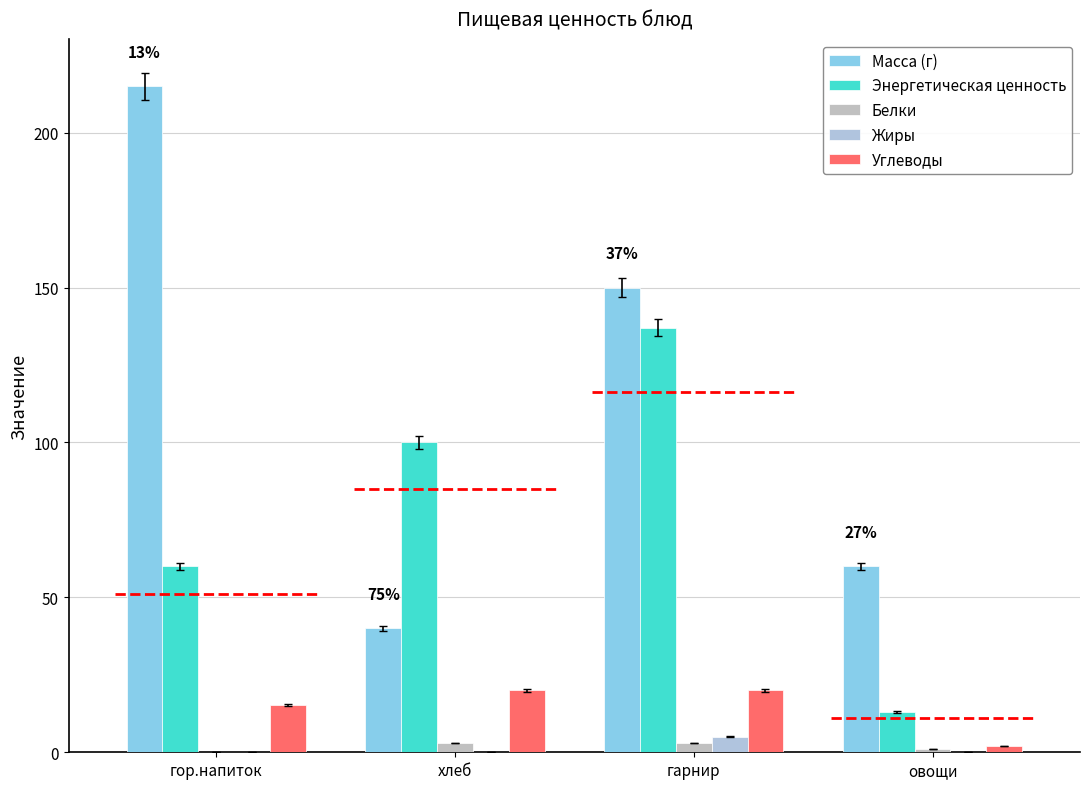

At which category is the sum across all series the highest?

гарнир